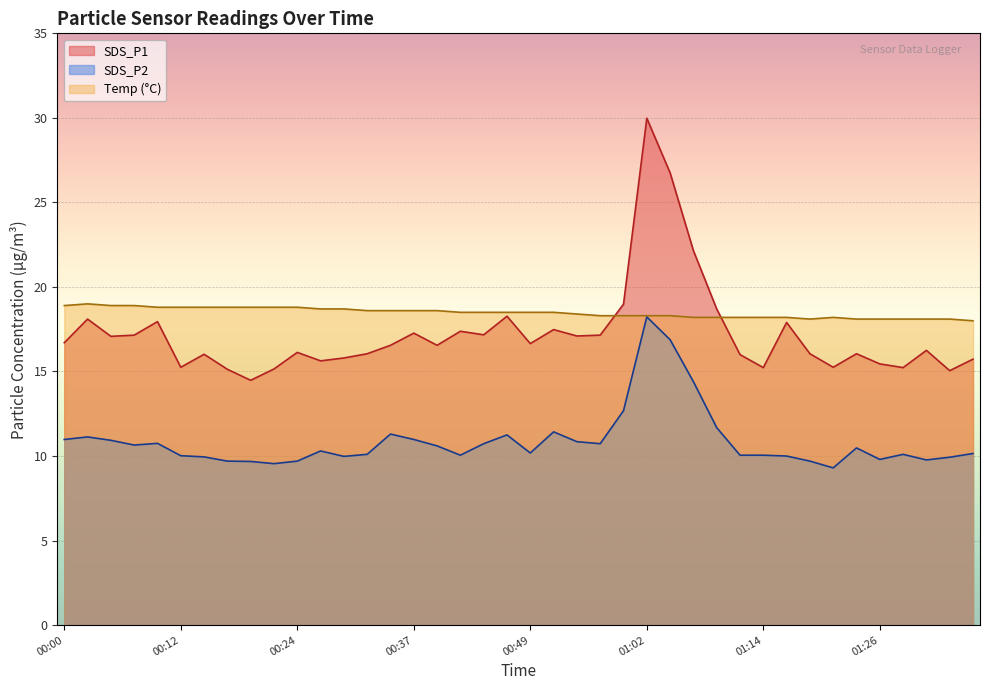

What is the difference between the second highest and minimum values in the SDS_P2 series?

7.6